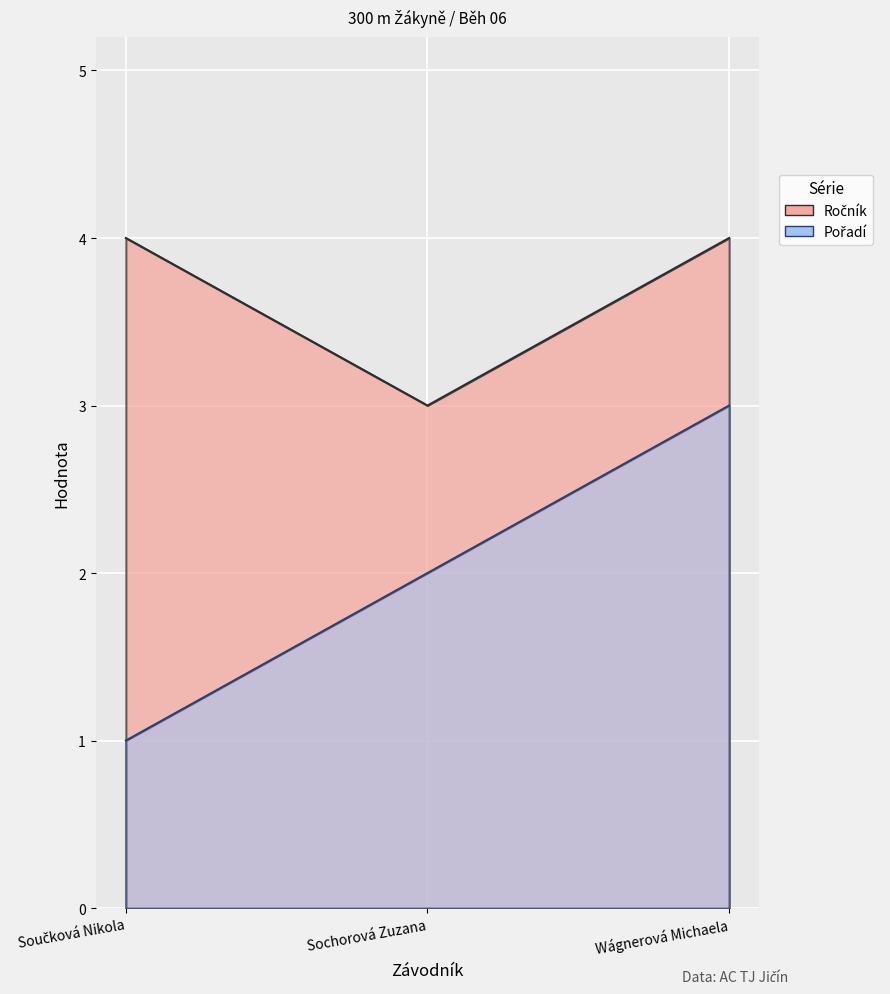

Which category has the lowest value in the Pořadí series?

Součková Nikola